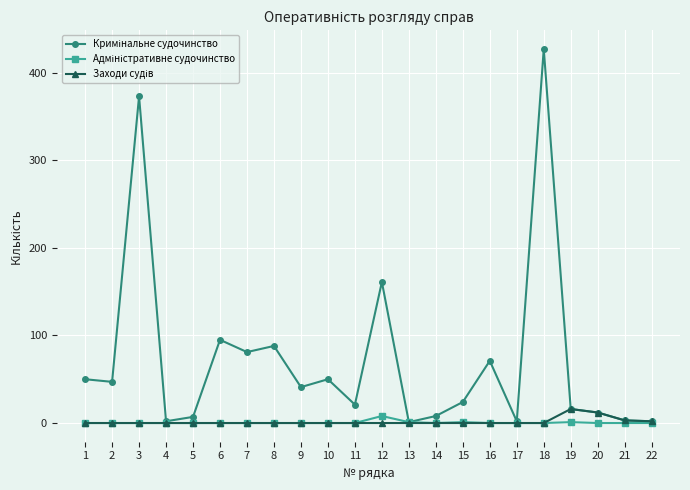

Reading left to right, what are all the values shown in this chart?

Кримінальне судочинство: 1=50	2=47	3=373	4=2	5=7	6=95	7=81	8=88	9=41	10=50	11=21	12=161	13=1	14=8	15=24	16=71	17=2	18=427	19=16	20=12	21=3	22=2
Адміністративне судочинство: 1=0	2=0	3=0	4=0	5=0	6=0	7=0	8=0	9=0	10=0	11=0	12=8	13=1	14=0	15=1	16=0	17=0	18=0	19=1	20=0	21=0	22=0
Заходи судів: 1=0	2=0	3=0	4=0	5=0	6=0	7=0	8=0	9=0	10=0	11=0	12=0	13=0	14=0	15=0	16=0	17=0	18=0	19=16	20=12	21=3	22=2